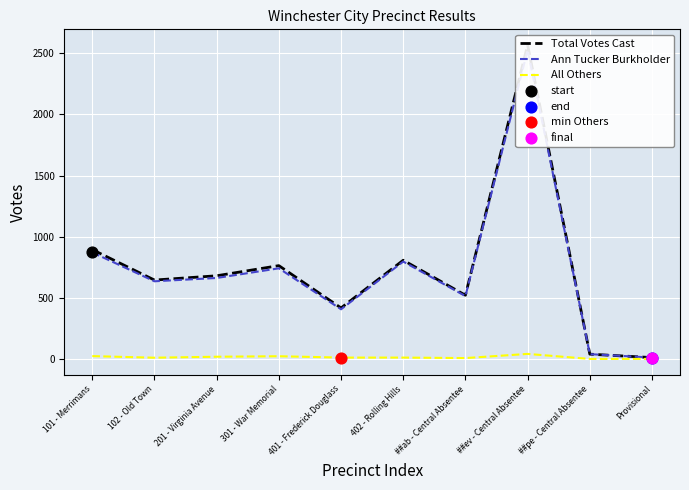

What are all the series names shown in the legend?

Total Votes Cast, Ann Tucker Burkholder, All Others